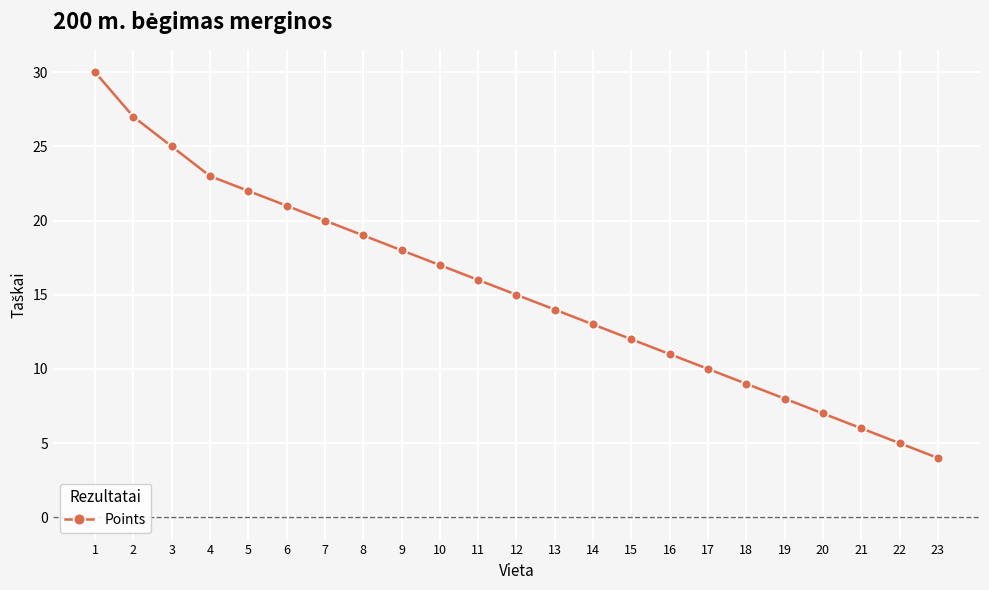

What is the value of the 4th point from the left?

23